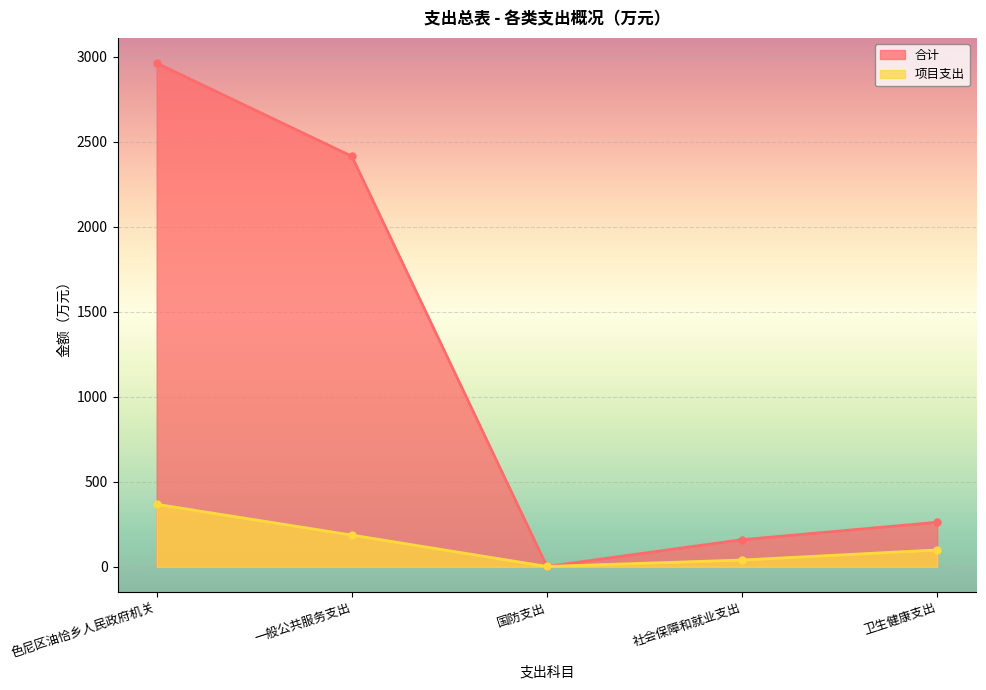

True or false: 合计 and 项目支出 intersect in this chart.

False